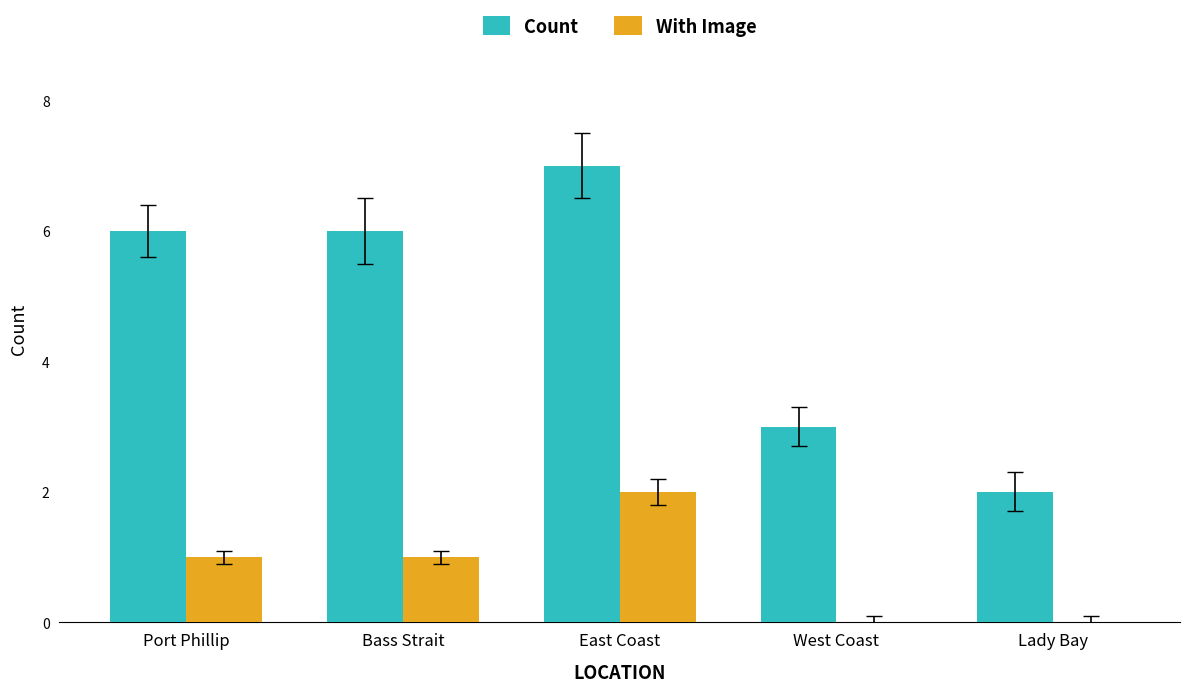

Which series changed the most between Port Phillip and Lady Bay?

Count